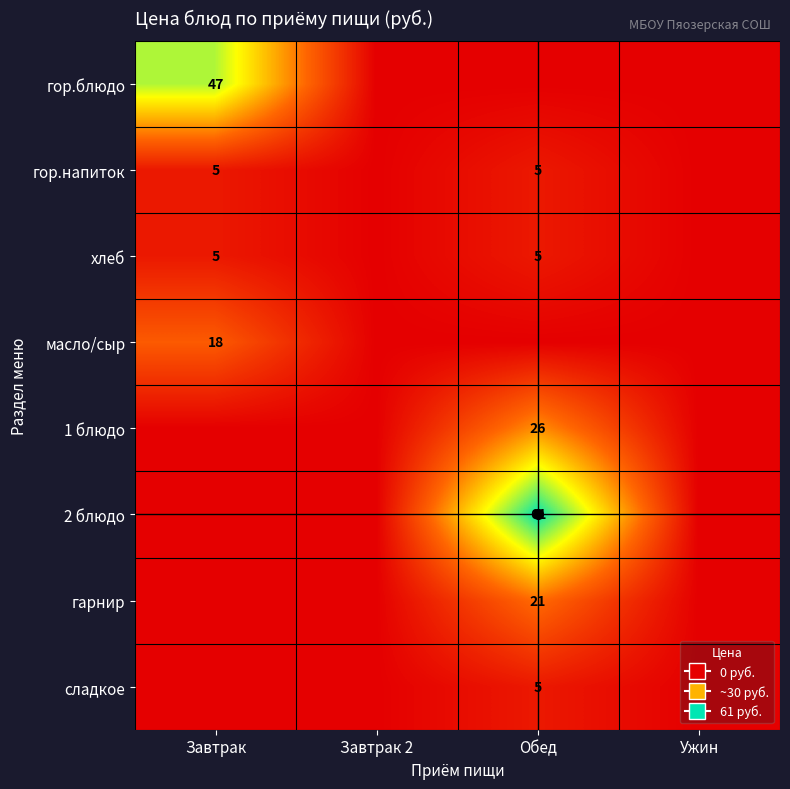

The value of сладкое at Завтрак is -2. True or false?

False